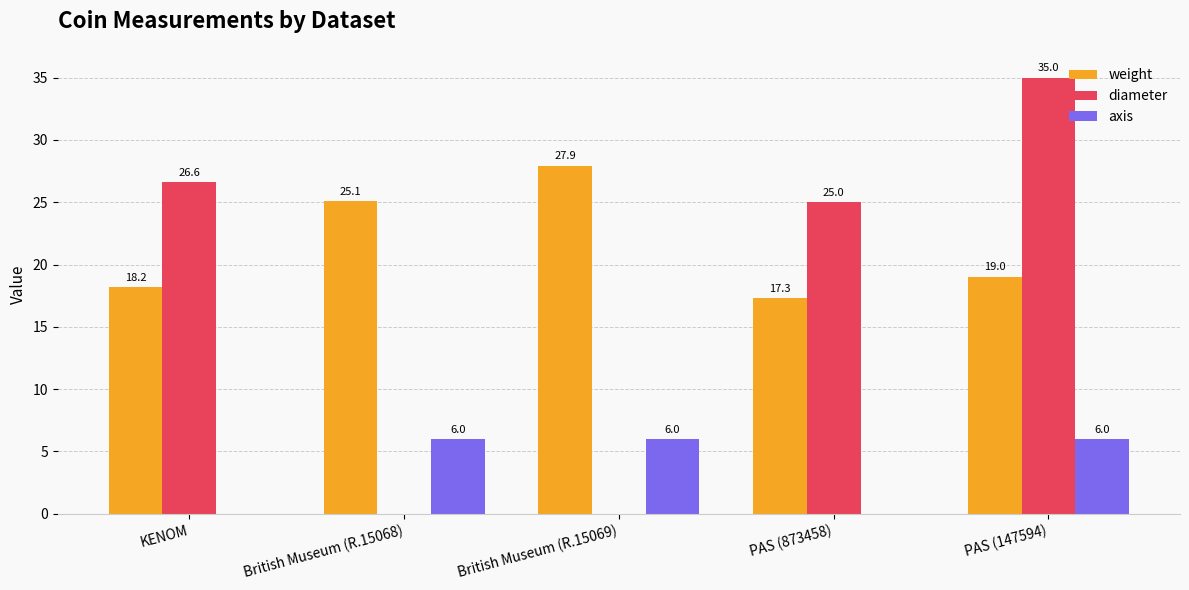

Which series has the widest spread of values?

diameter